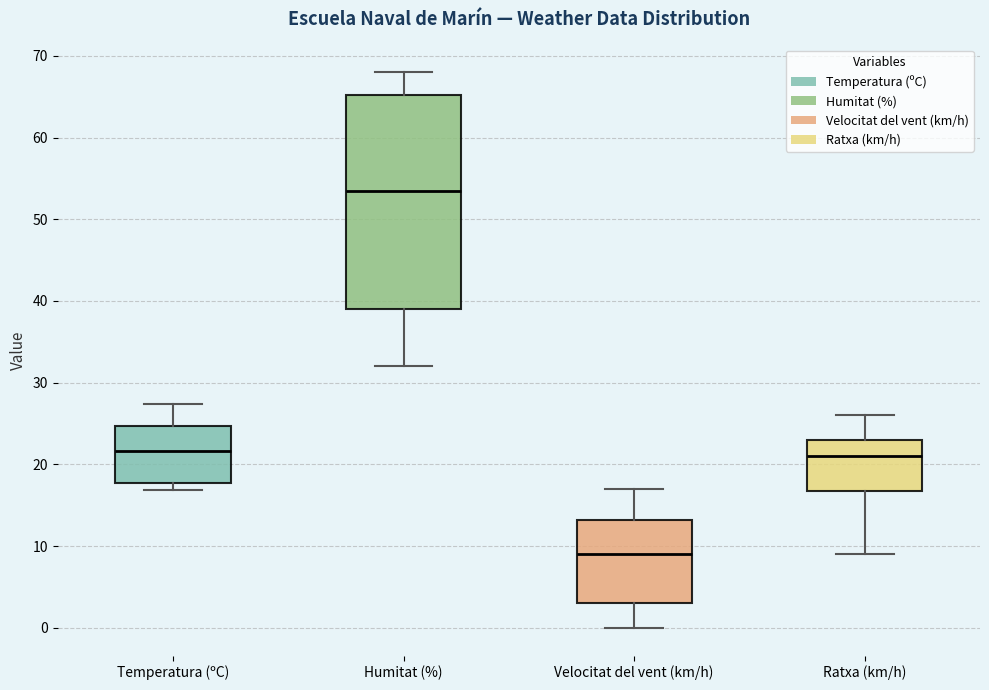

Which box is the tallest, from its lower edge to its upper edge?

Humitat (%)